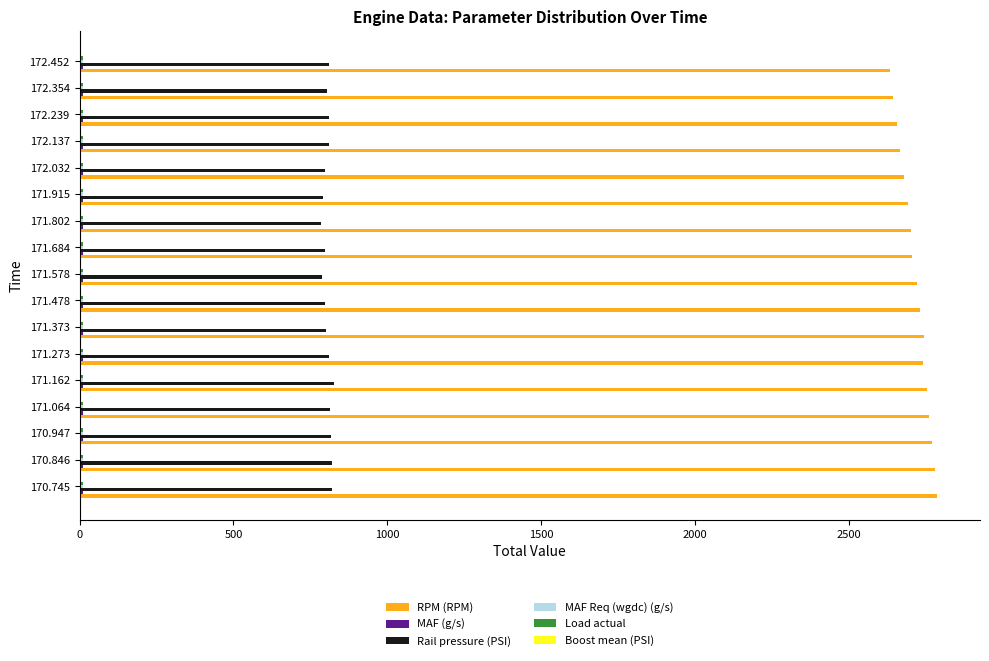

Which series has the largest total across all categories?

RPM (RPM)